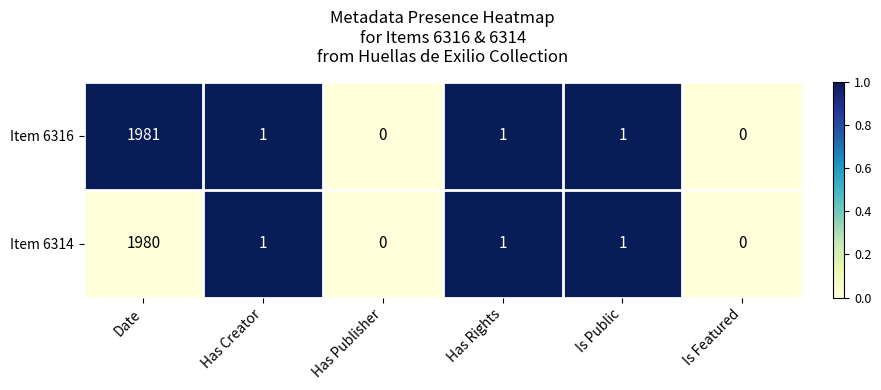

List the series in order of their peak value, lowest first.

Item 6314, Item 6316